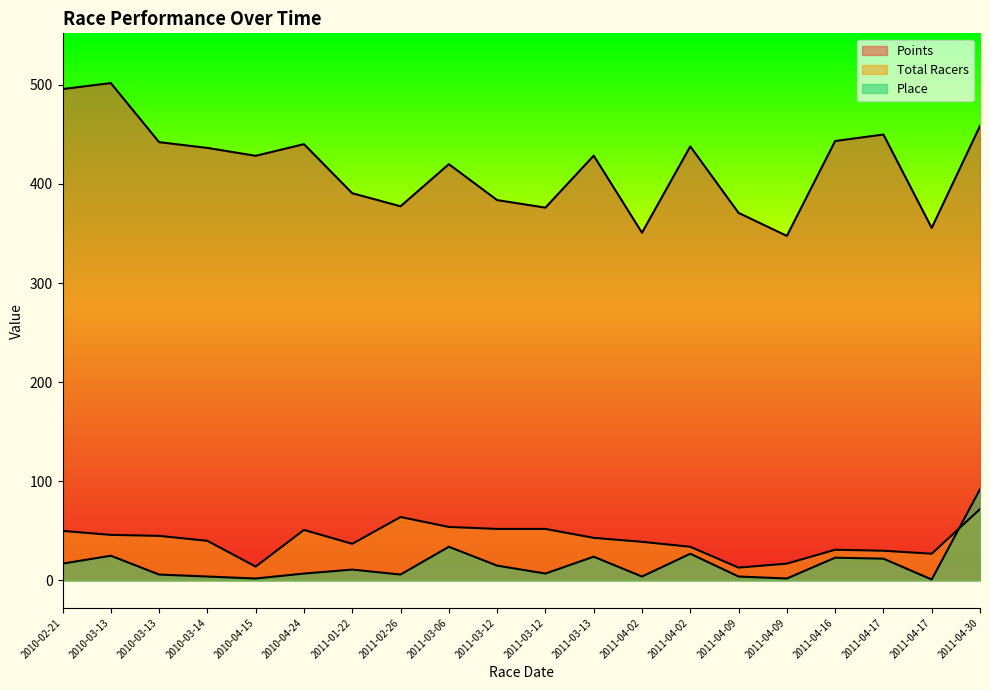

What is the total value across all series at 2011-04-17?

501.8